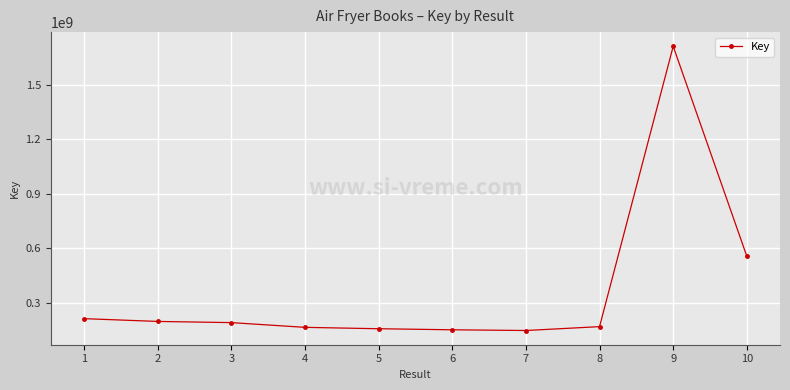

Is this an area chart (filled region under the line)?

No